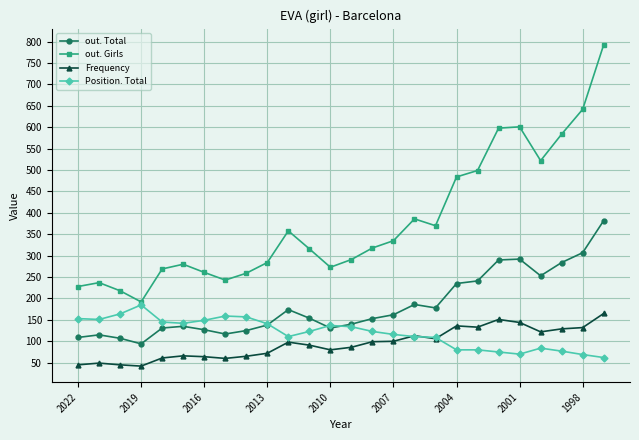

True or false: out. Girls and out. Total intersect in this chart.

False